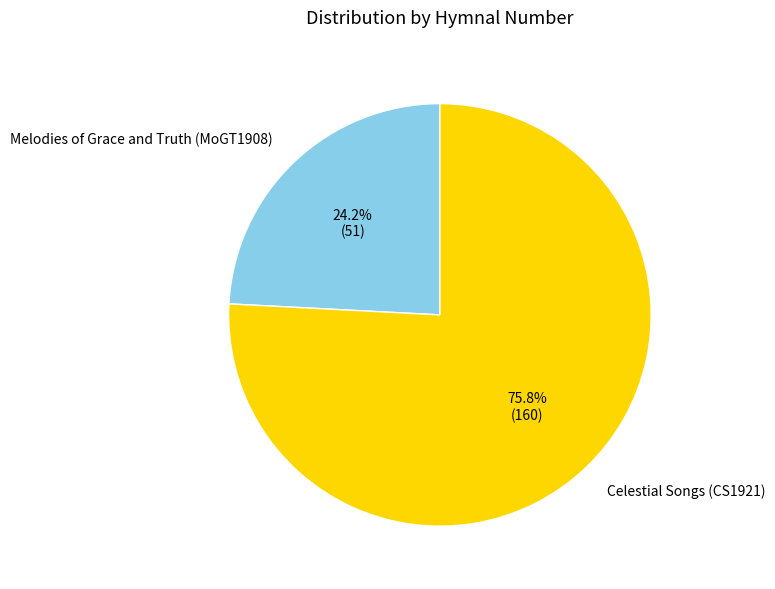

How many slices are in this pie chart?

2